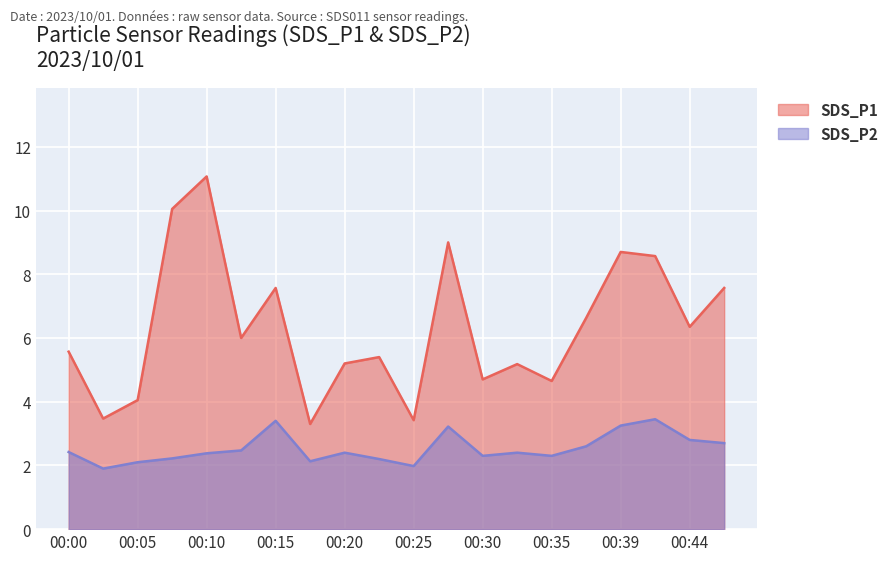

True or false: SDS_P2 and SDS_P1 cross at least once.

False